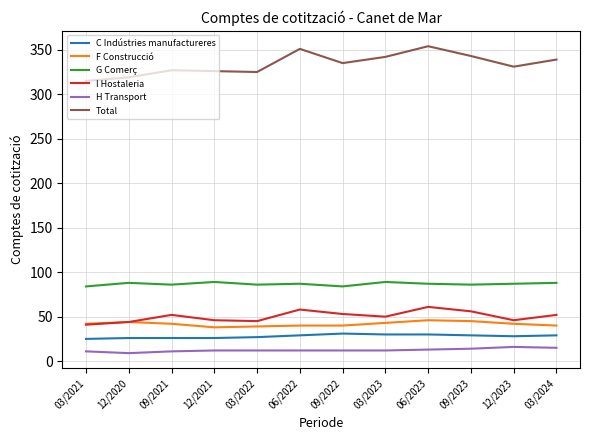

The F Construcció series shows 44 at 12/2020. True or false?

True